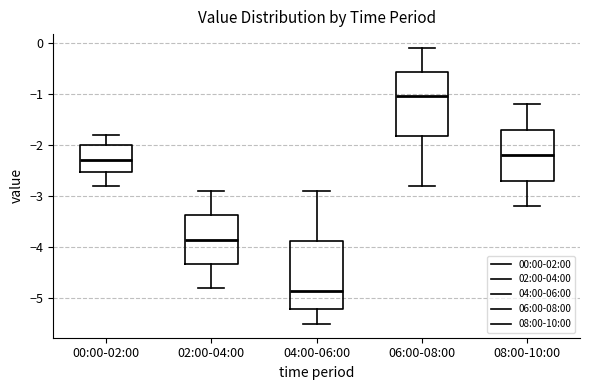

Reading left to right, read every box against the y-axis: the position of its median line, the range the box covers, and the ends of its whiskers. The values are not printed on the chart, so give them approximately, as read against the axis.

00:00-02:00: median -2.3, box -2.5 to -2.0, whiskers -2.8 to -1.8
02:00-04:00: median -3.8, box -4.3 to -3.4, whiskers -4.8 to -2.9
04:00-06:00: median -4.8, box -5.2 to -3.9, whiskers -5.5 to -2.9
06:00-08:00: median -1.0, box -1.8 to -0.6, whiskers -2.8 to -0.1
08:00-10:00: median -2.2, box -2.7 to -1.7, whiskers -3.2 to -1.2